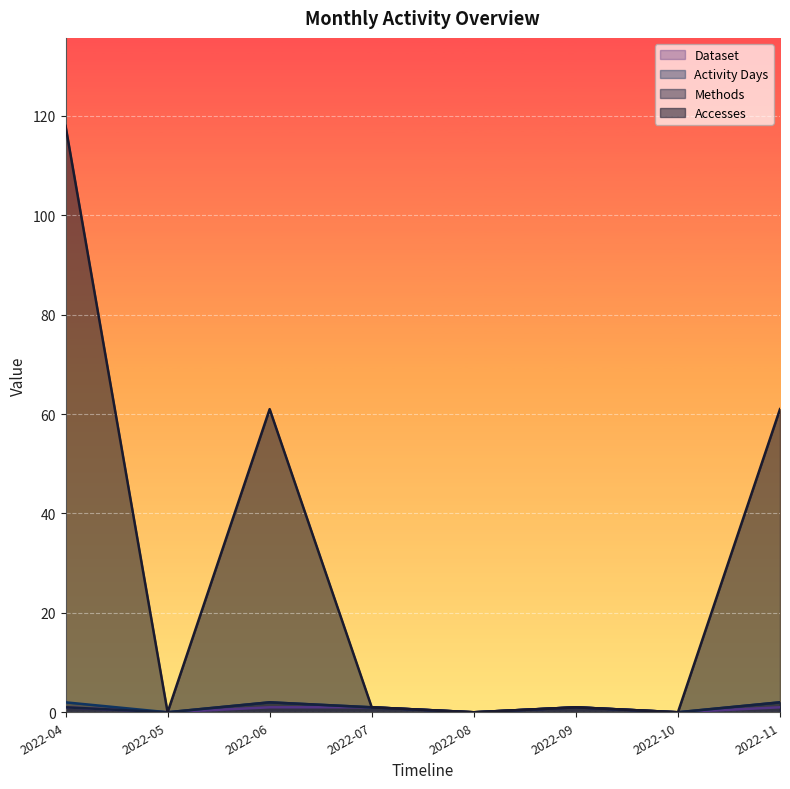

What is the value of the Activity Days point at the 6th from the left?

1